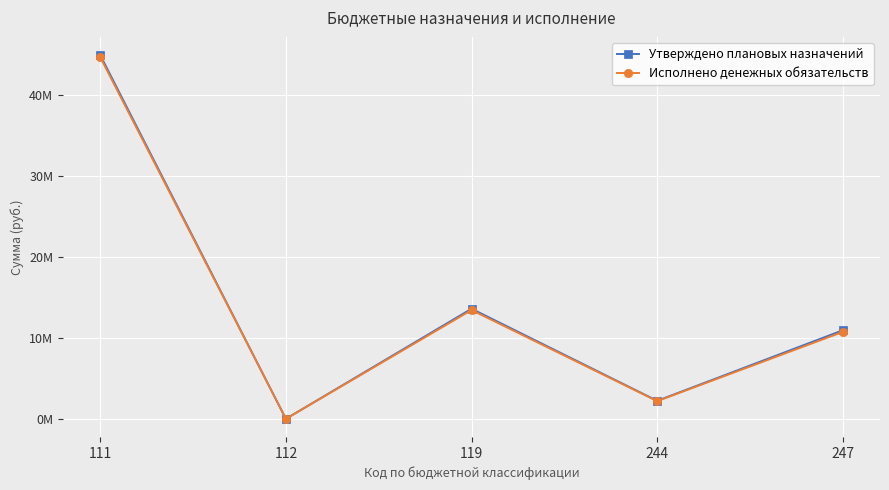

What is the maximum value shown in the chart?

44910275.4